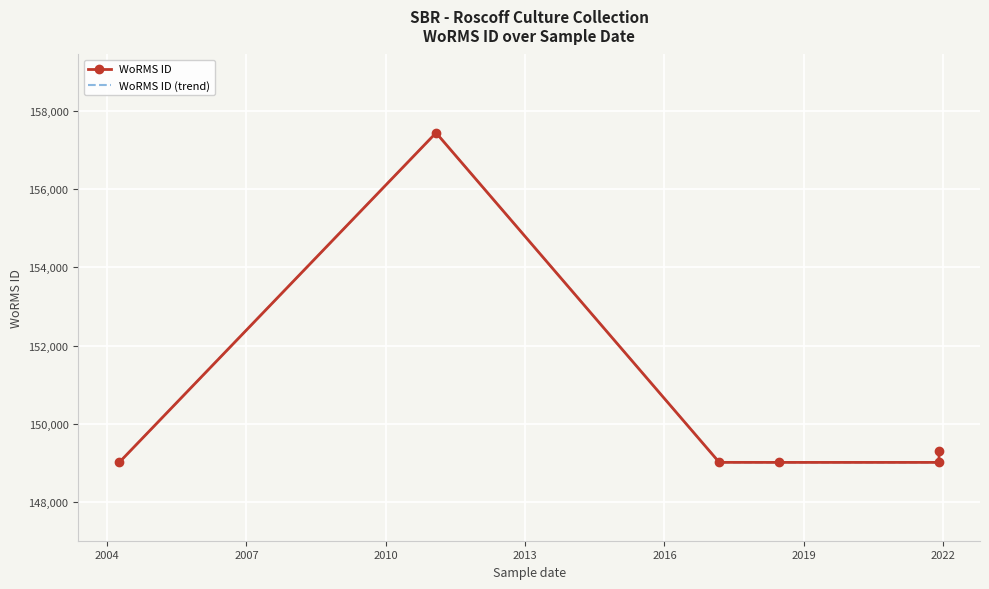

What is the greatest value displayed?

157438